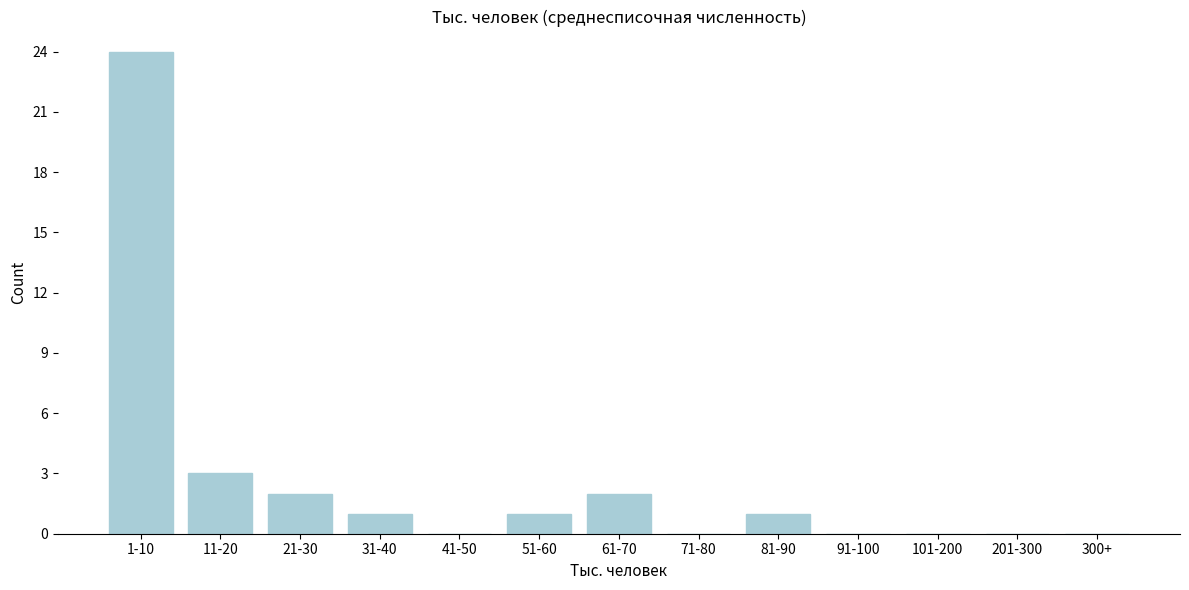

Reading left to right, extract all data points from this chart.

1-10=24	11-20=3	21-30=2	31-40=1	41-50=0	51-60=1	61-70=2	71-80=0	81-90=1	91-100=0	101-200=0	201-300=0	300+=0